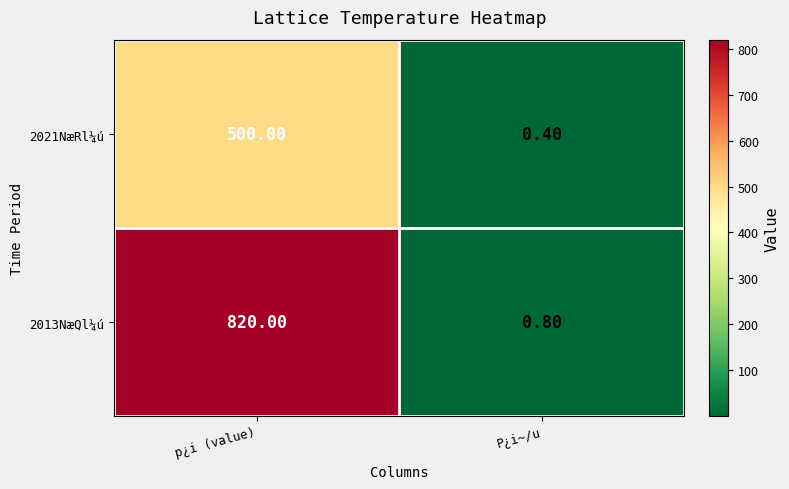

Count the number of data series in this chart.

2